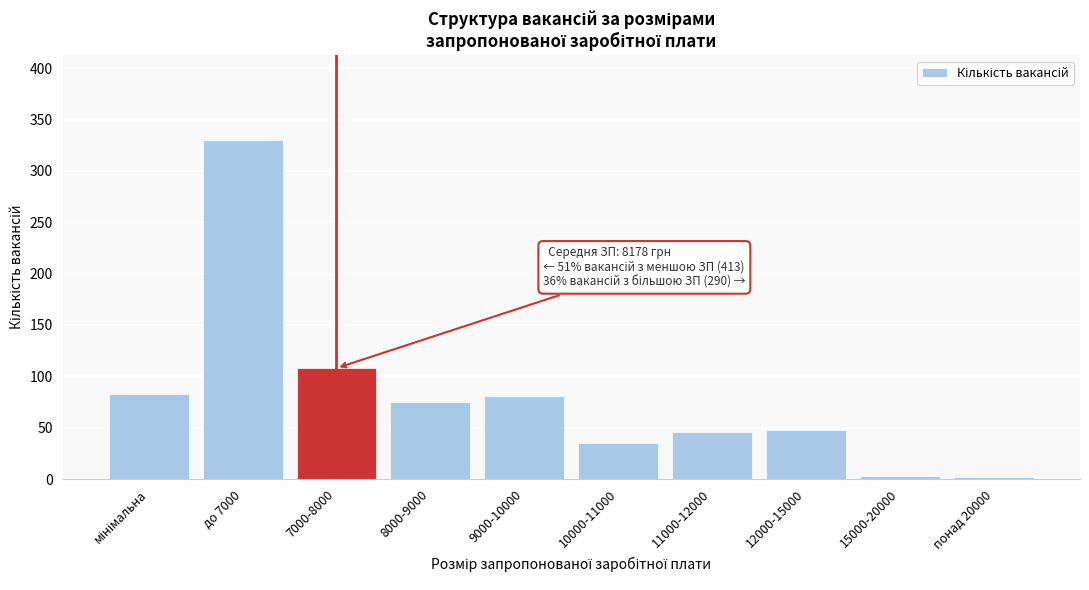

What is the difference between the maximum and second lowest values?

327